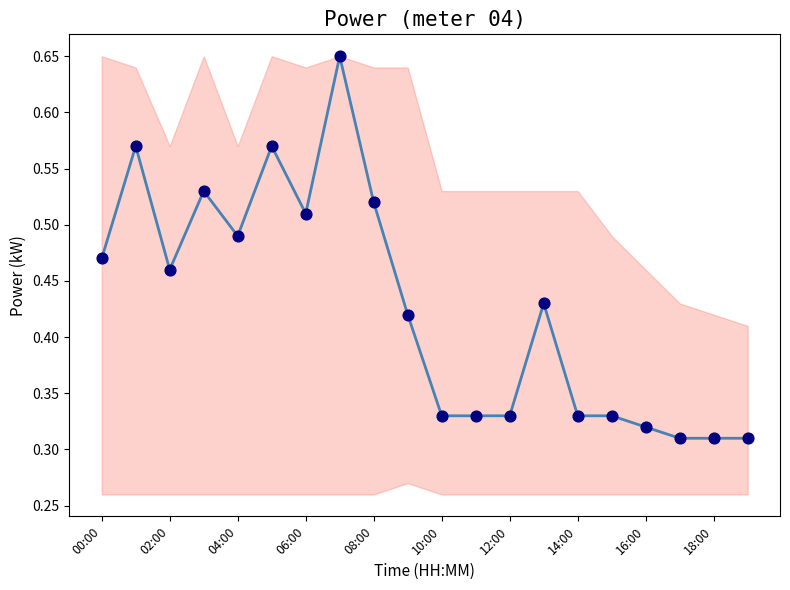

What is the total value across all series at 10:00?

0.7